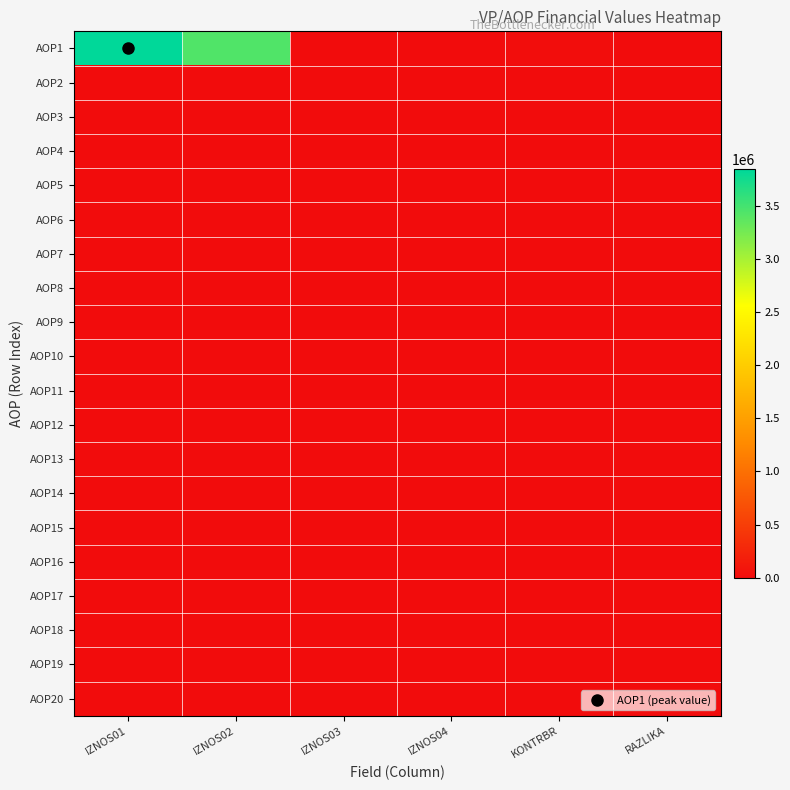

Which series has the widest spread of values?

AOP1